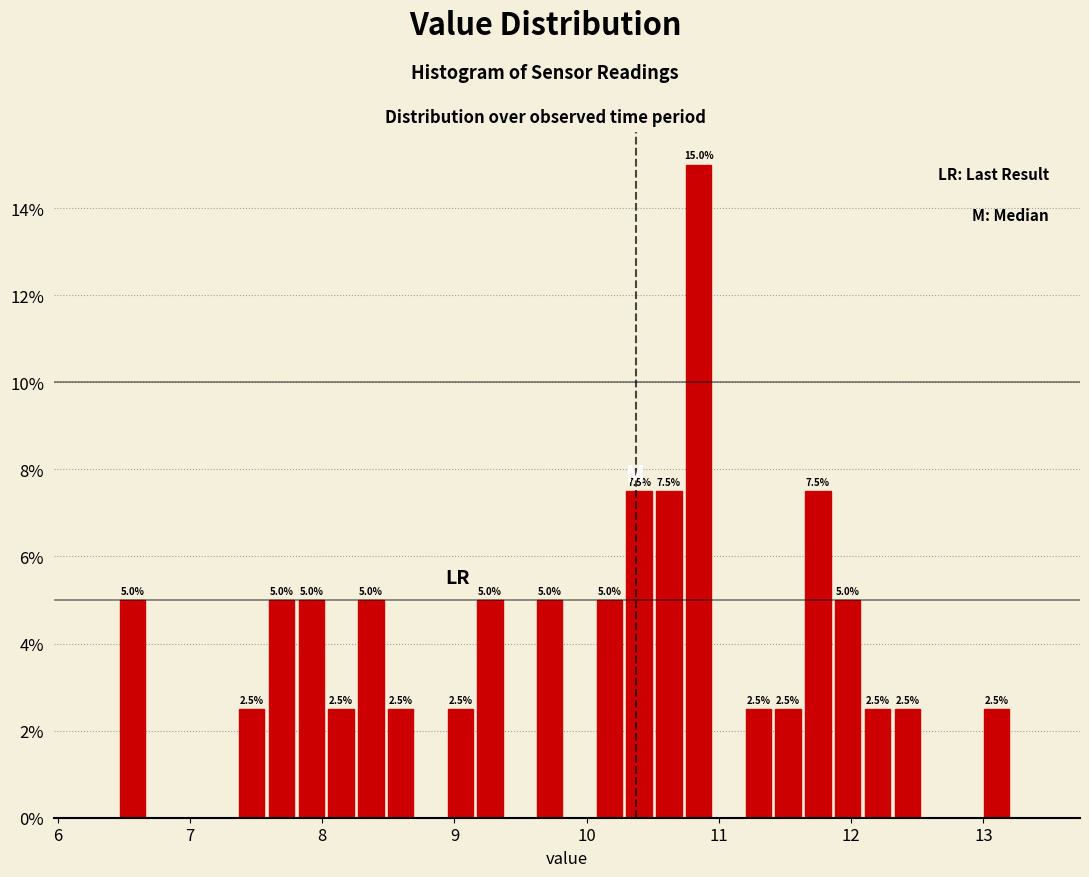

Around what value on the x-axis is the tallest bar? Give the approximate position of its centre, as read against the axis.

10.8